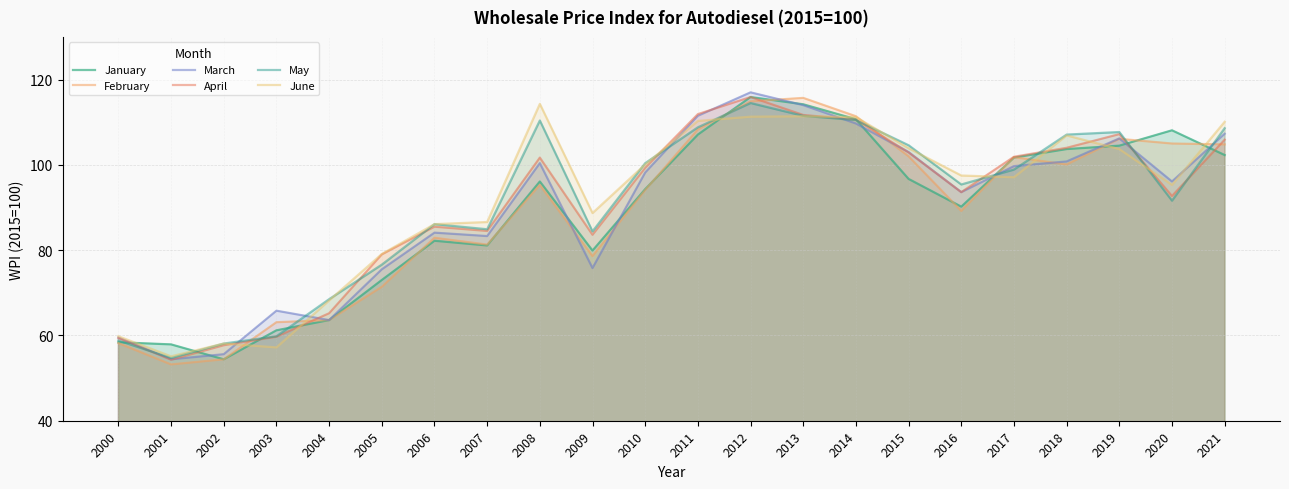

How many interior local peaks does the January series have?

4